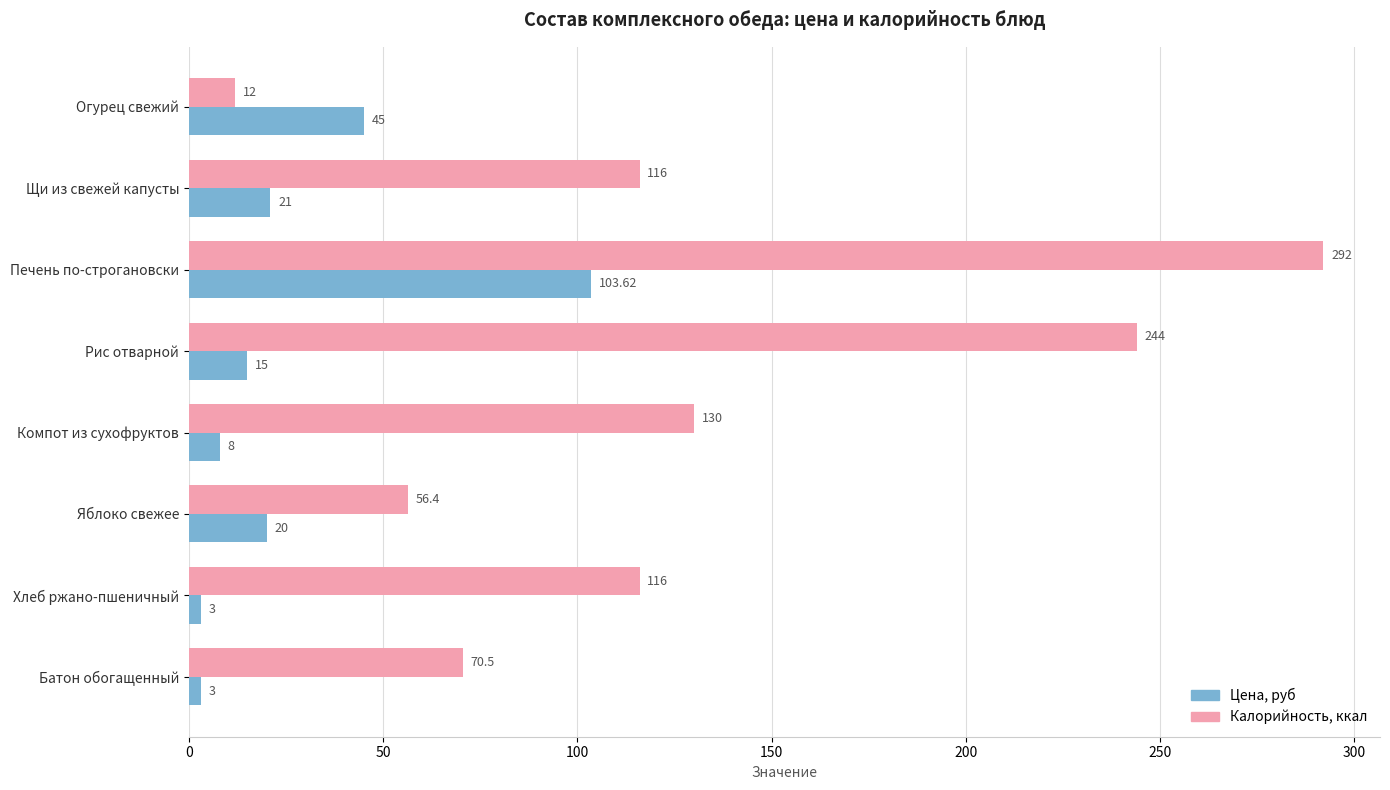

Which series has the largest total across all categories?

Калорийность, ккал